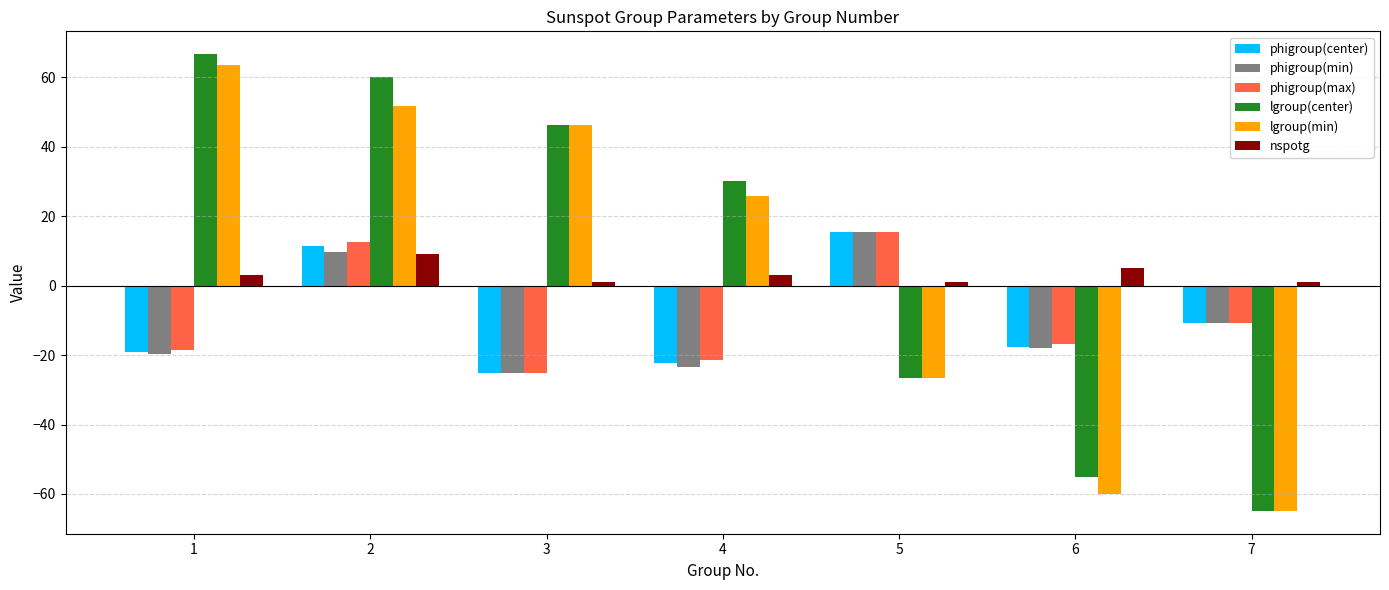

What is the maximum value for lgroup(min)?

63.5